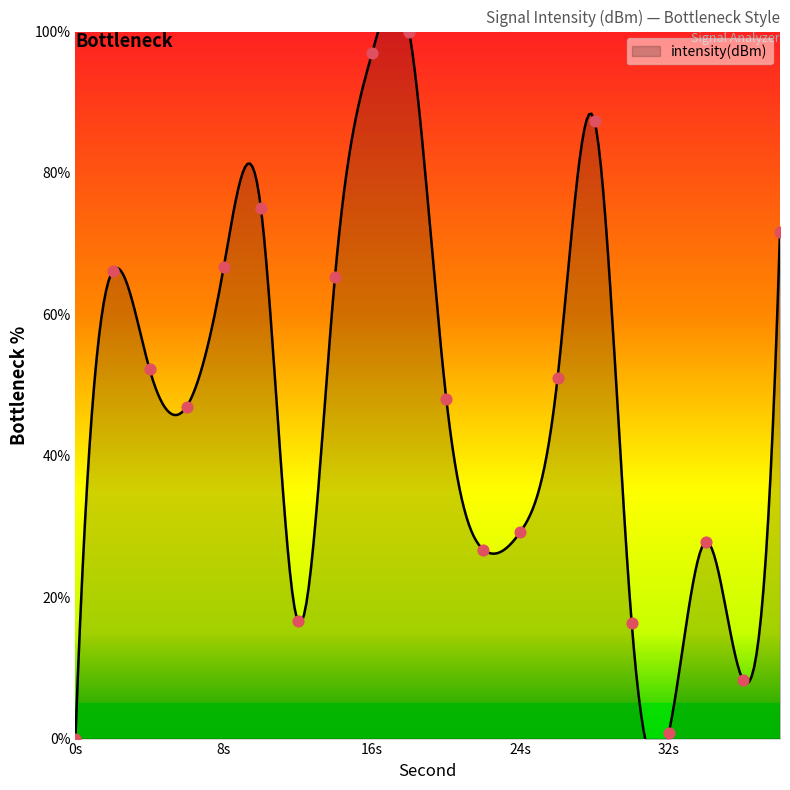

Between 38 and 8, which is larger?

38